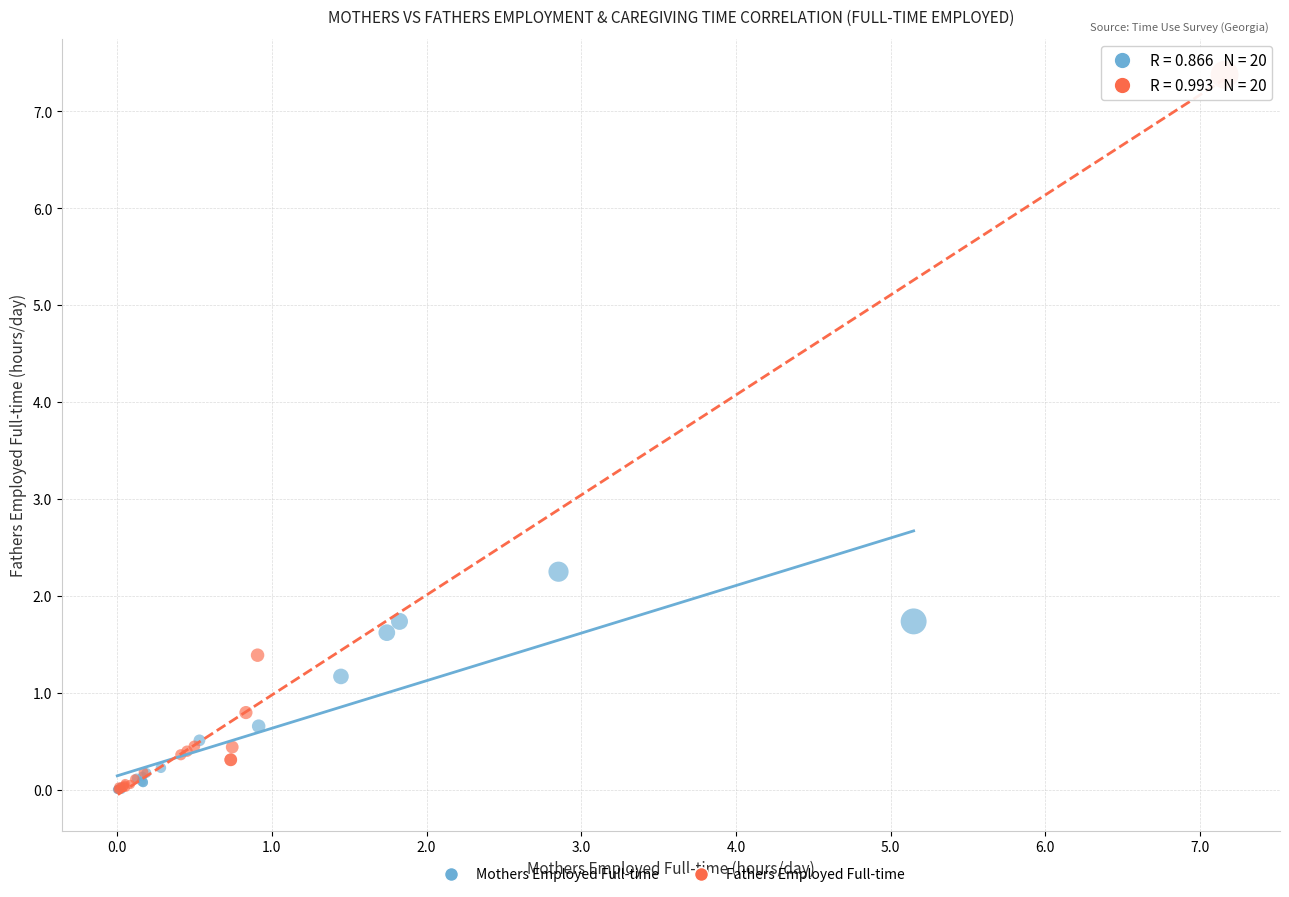

Which series reaches the maximum Y coordinate?

Fathers Employed Full-time